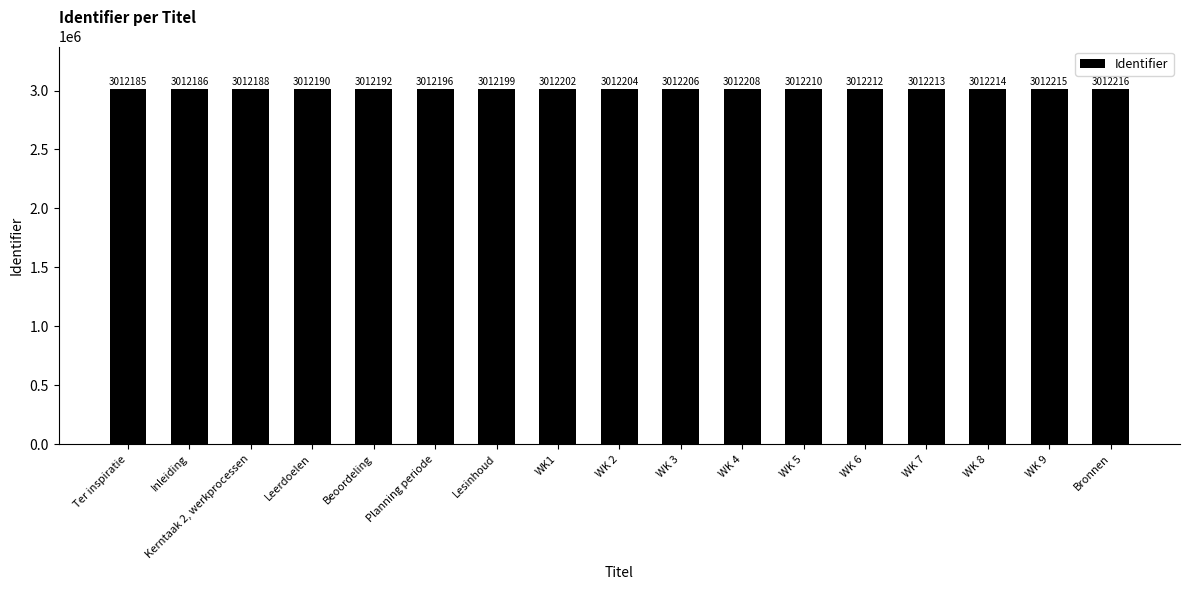

Are the bars horizontal?

No